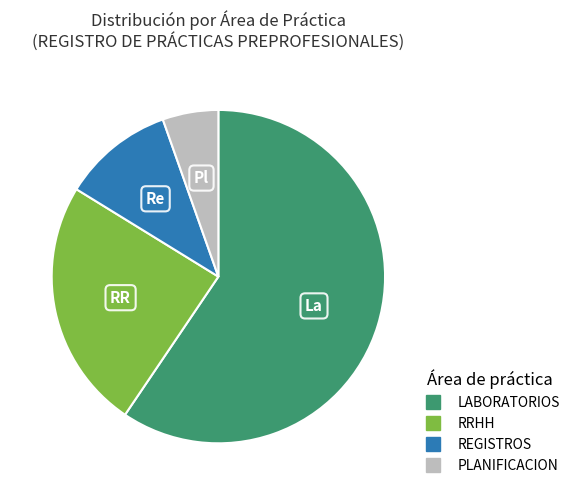

How many segments does this pie chart have?

4